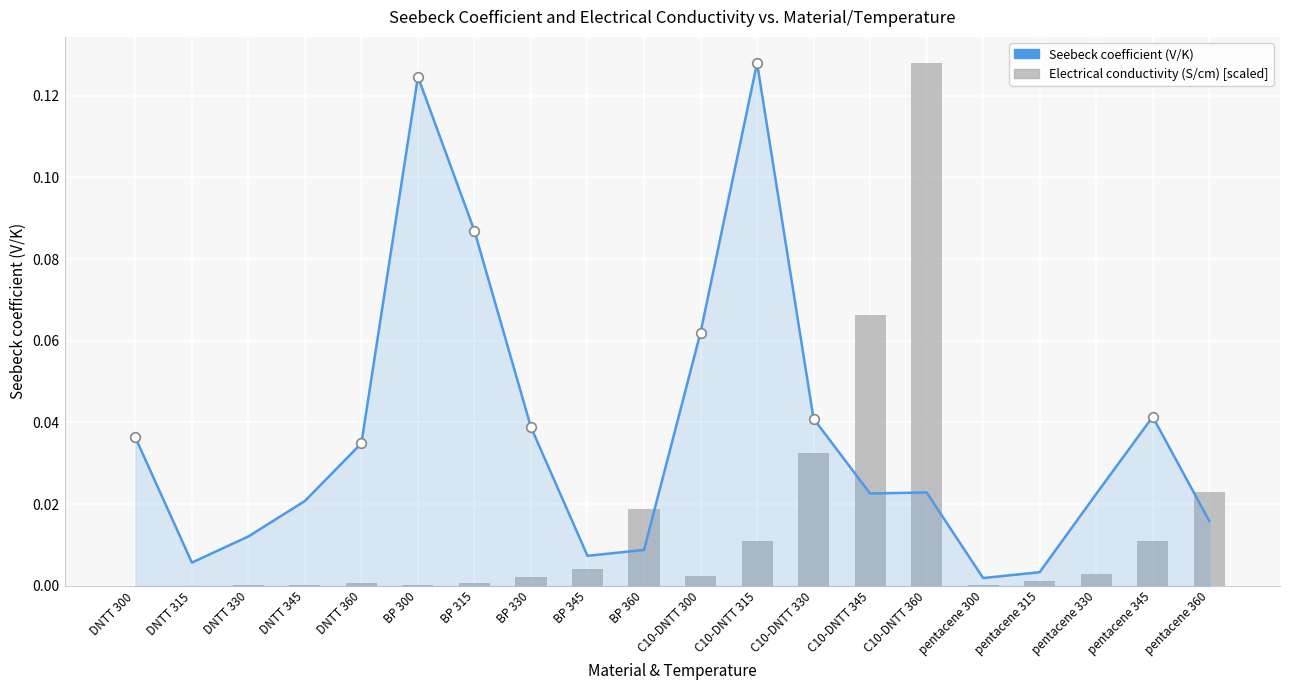

Which series has the largest total across all categories?

Seebeck coefficient (V/K)